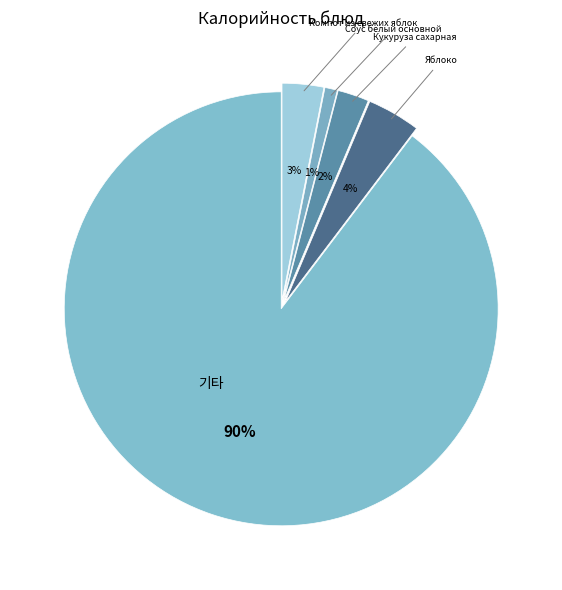

How many segments does this pie chart have?

5